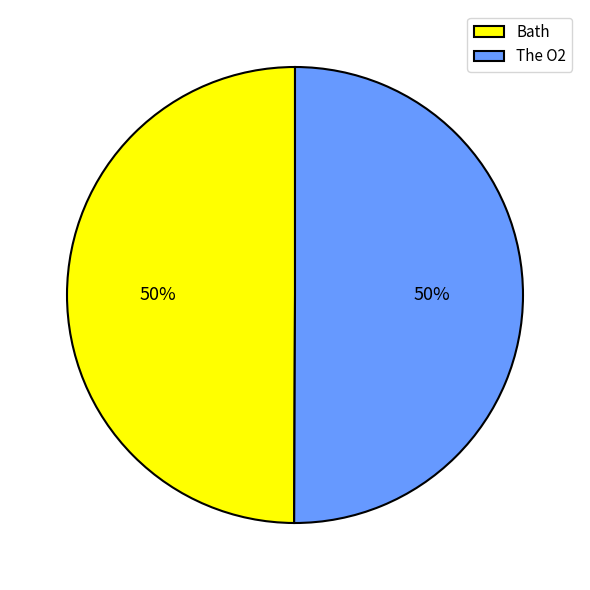

How many segments does this pie chart have?

2